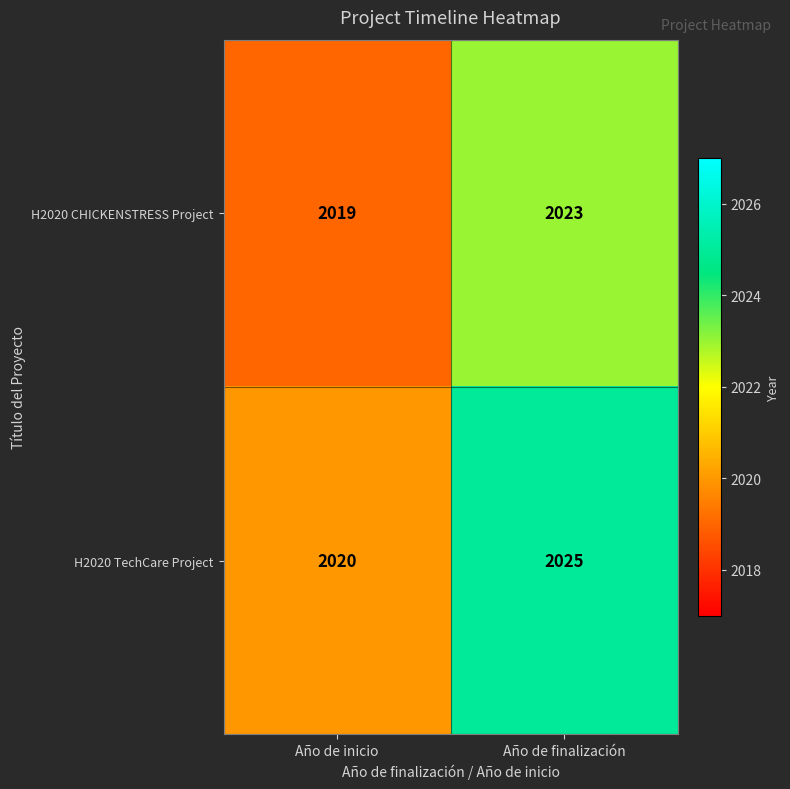

At Año de finalización, list the series in order from largest to smallest.

H2020 TechCare Project, H2020 CHICKENSTRESS Project